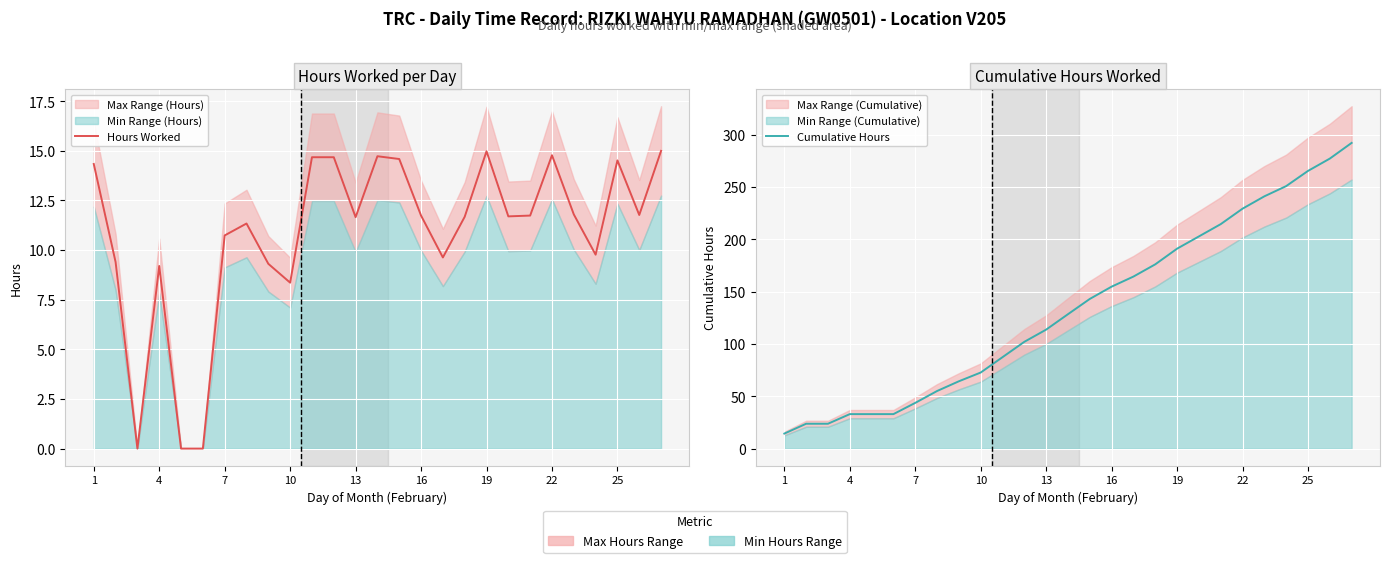

True or false: Cumulative Hours and Hours Worked intersect in this chart.

False